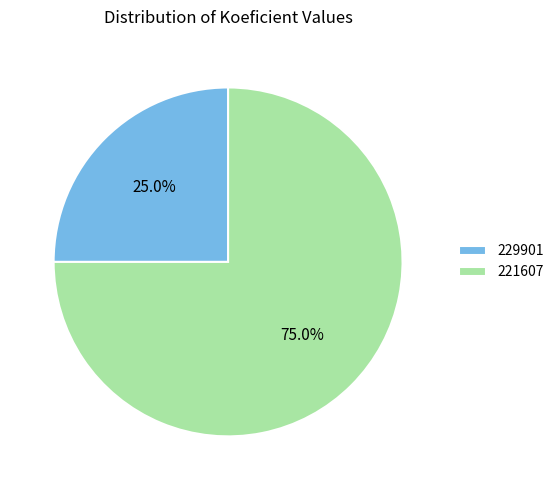

Does 229901 represent more than half of the total?

No